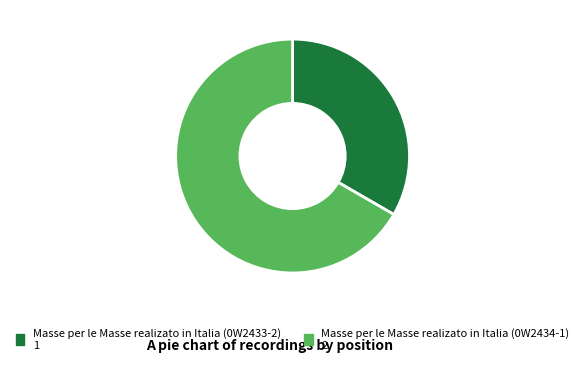

Is the sum of Masse per le Masse realizato in Italia (0W2433-2) and Masse per le Masse realizato in Italia (0W2434-1) greater than half?

Yes